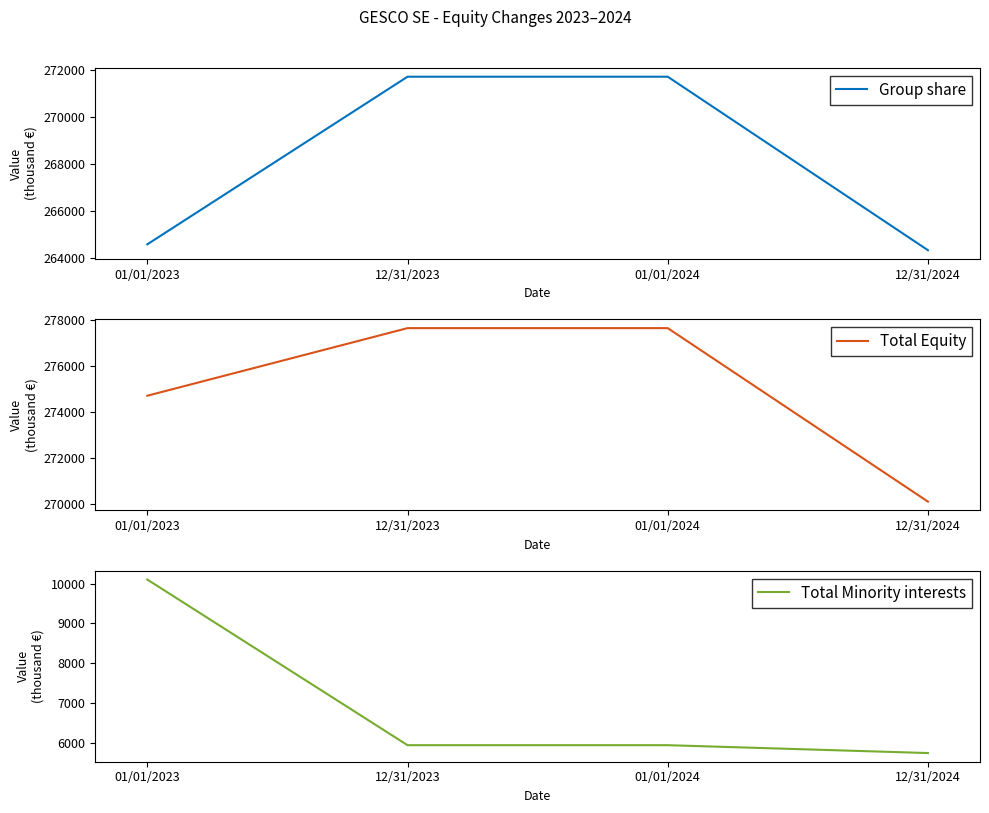

What is the total value across all series at 01/01/2023?

549412